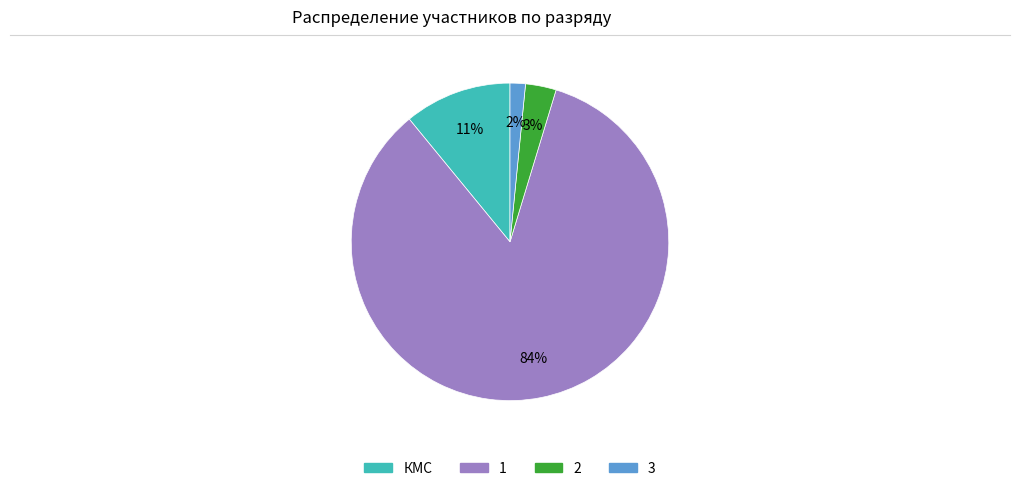

How many slices are in this pie chart?

4